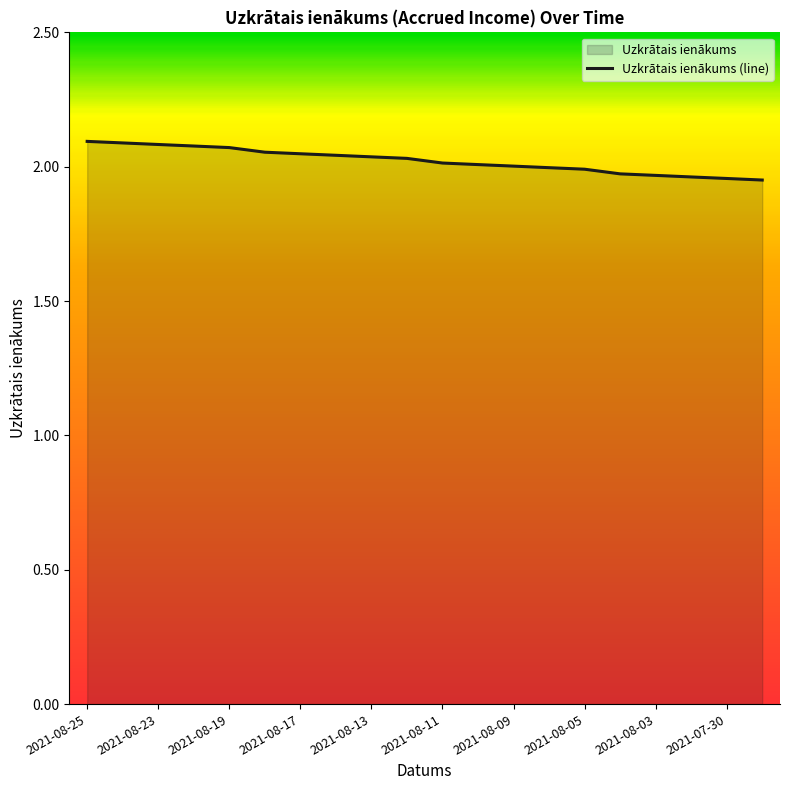

What is the difference between the maximum and minimum values?

0.1